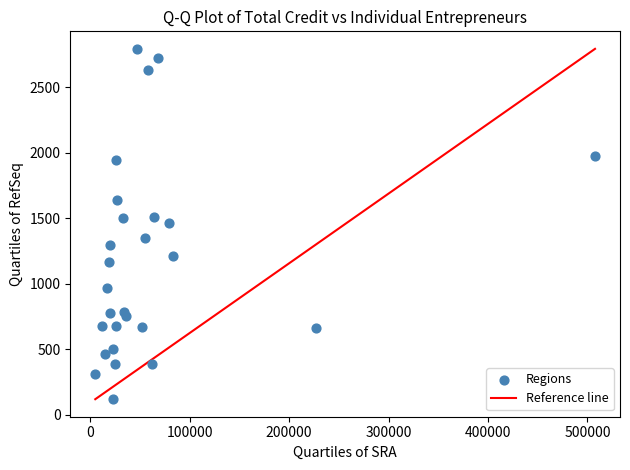

What is the range of X values (max minus min)?

502600.6